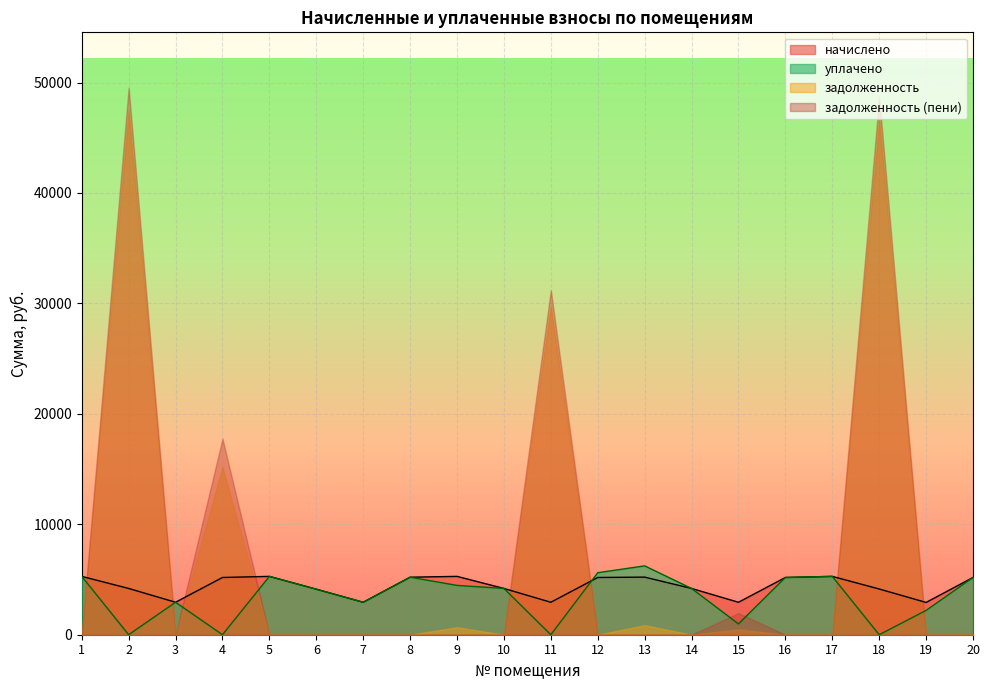

How many categories are shown in the chart?

20